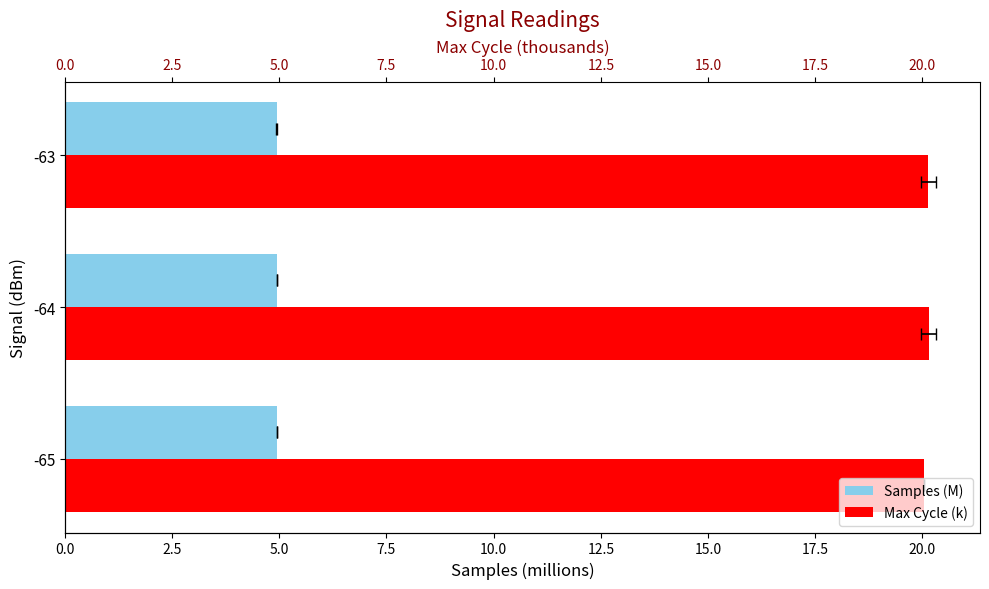

What is the difference between the maximum and minimum values in the Max Cycle (k) series?

0.1